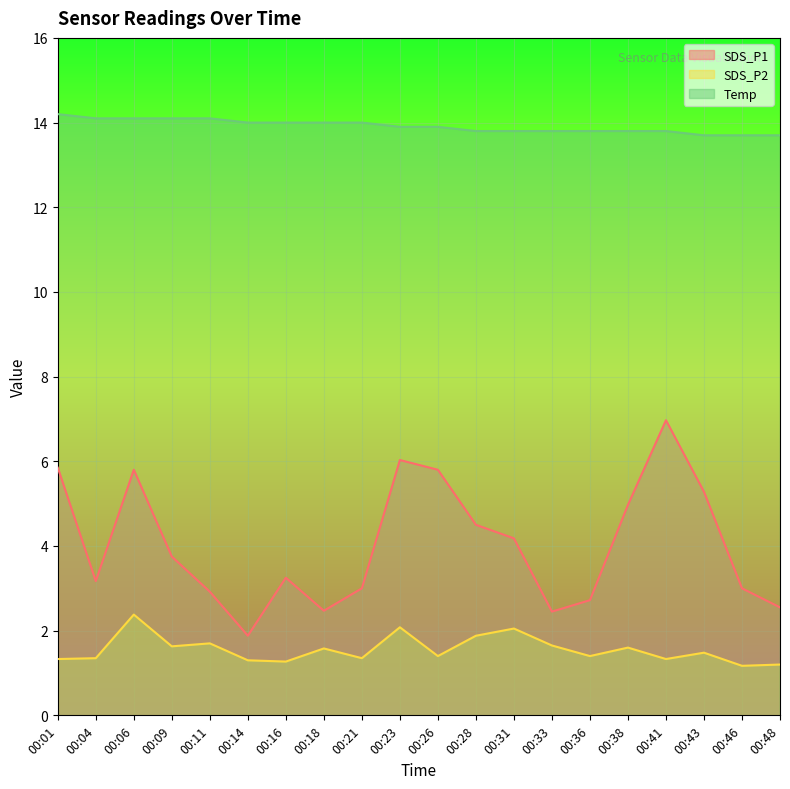

In SDS_P2, how many points are lower than both neighbors (excluding endpoints)?

7